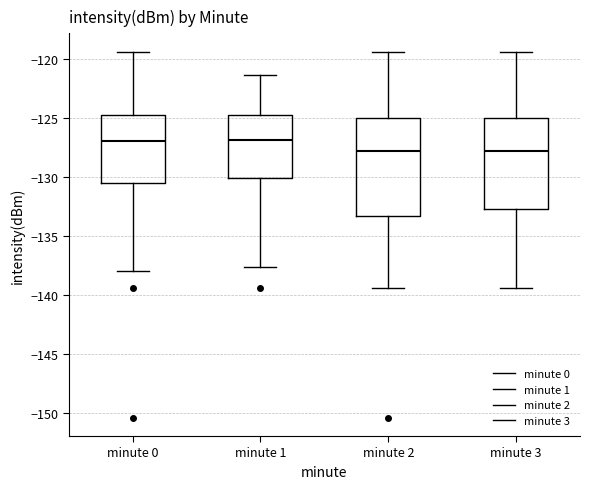

Comparing the boxes themselves (not the whiskers), which one is the tallest?

minute 2